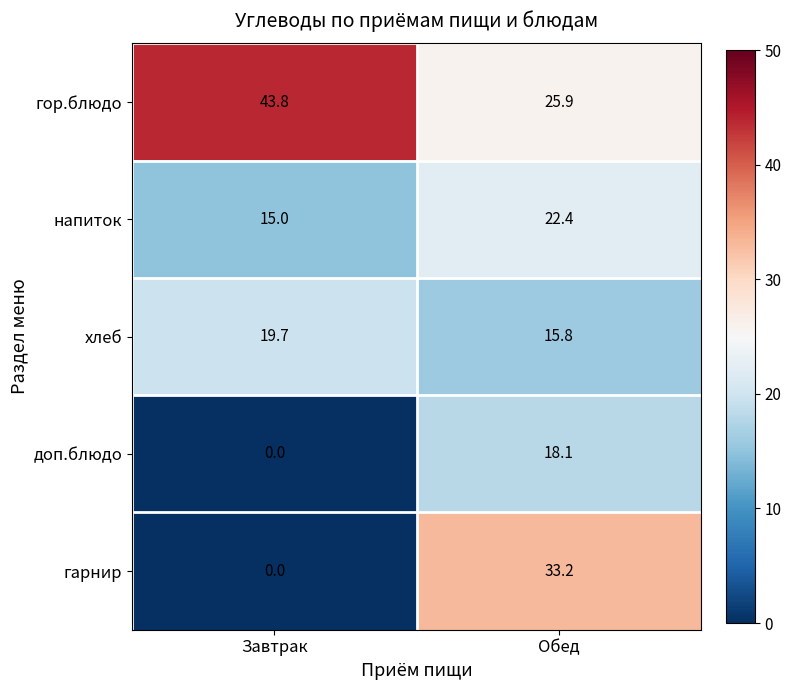

Reading left to right, extract all data points from this chart.

гор.блюдо: 43.8	25.9
напиток: 15.0	22.4
хлеб: 19.7	15.8
доп.блюдо: 0.0	18.1
гарнир: 0.0	33.2